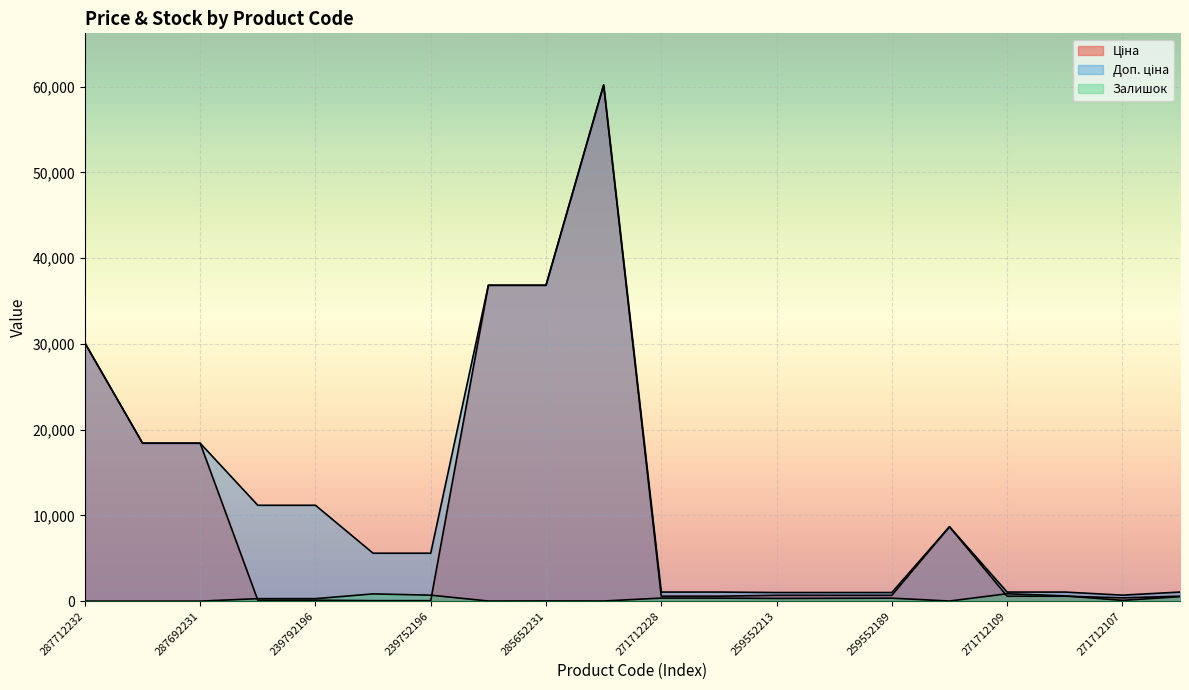

What is the total value across all series at 239792196?

11583.8